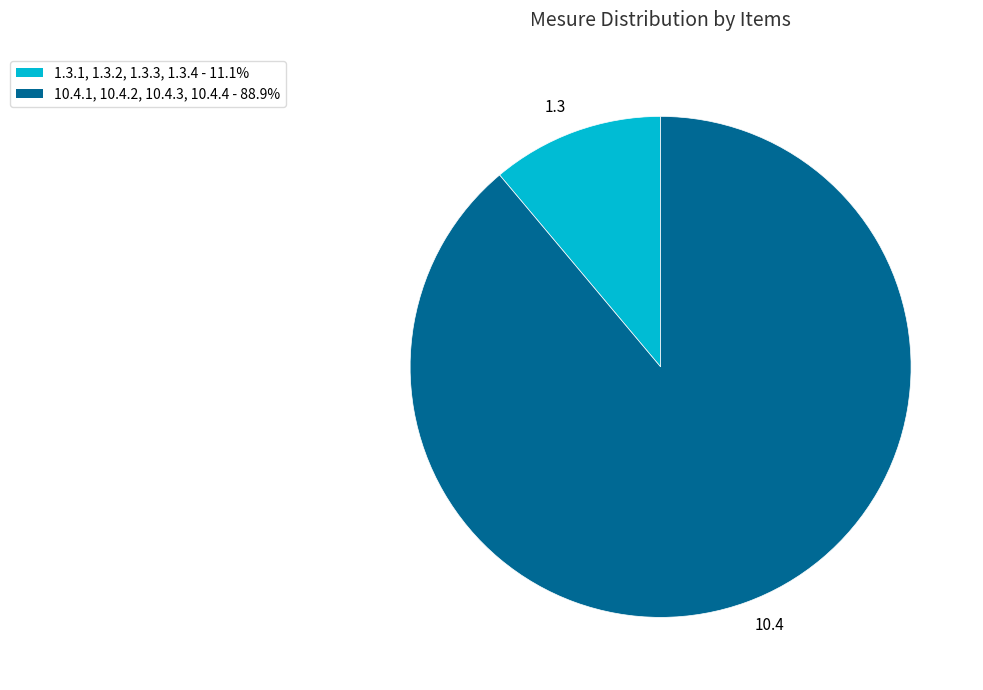

Rank the categories by value from lowest to highest.

1.3, 10.4